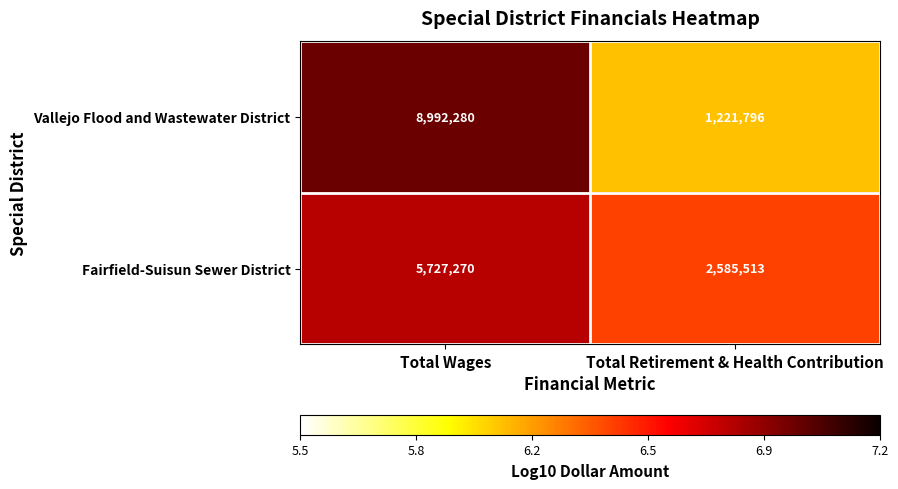

What is the difference between the maximum and minimum values in the Vallejo Flood and Wastewater District series?

7770484